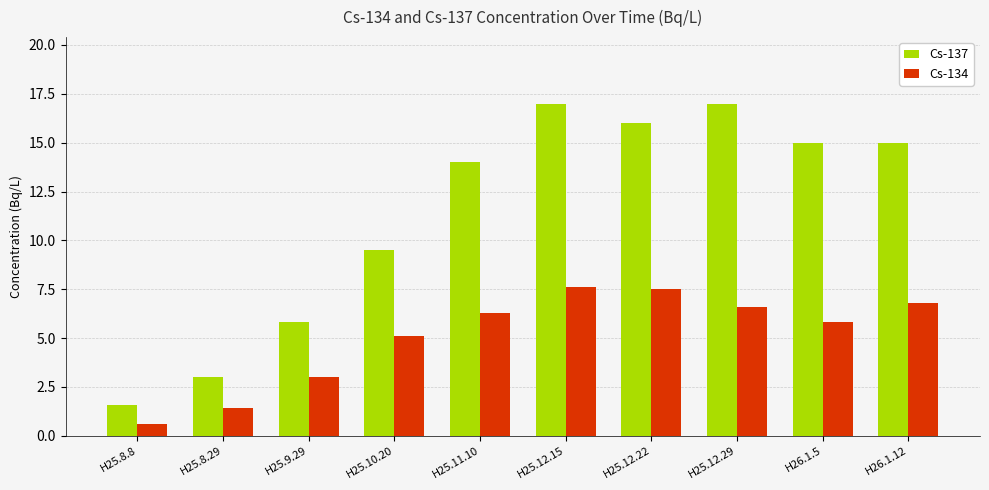

Which series has the largest total across all categories?

Cs-137